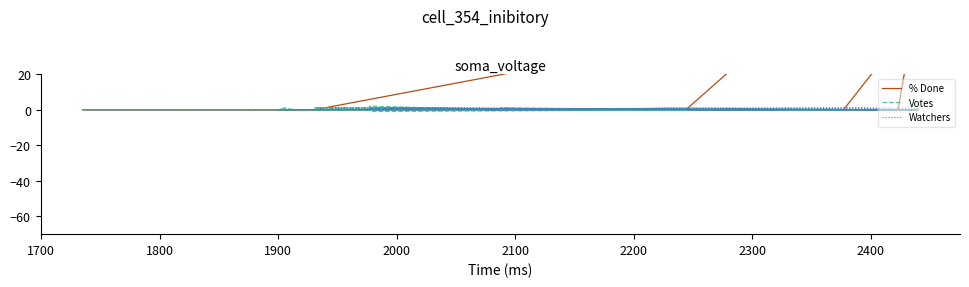

After their last crossing, which series has the higher values: Watchers or Votes?

Votes